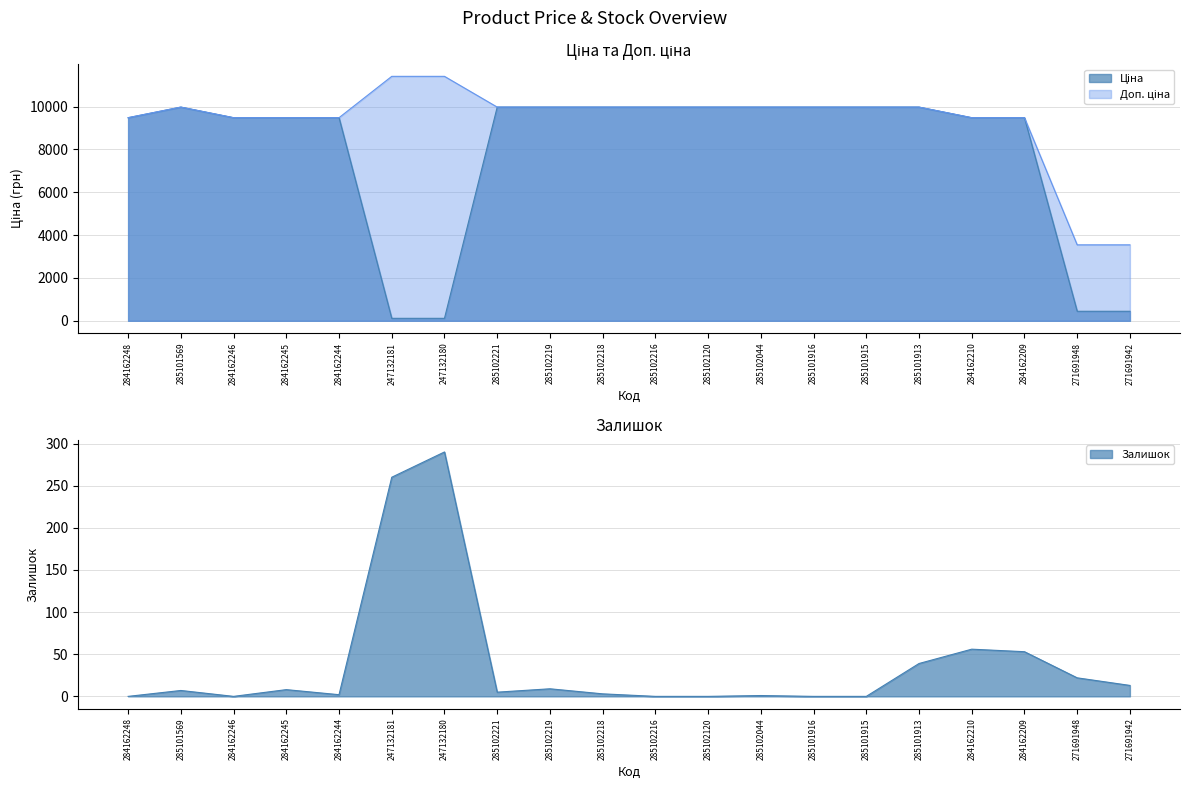

Between 284162245 and 247132180, which is larger?

284162245